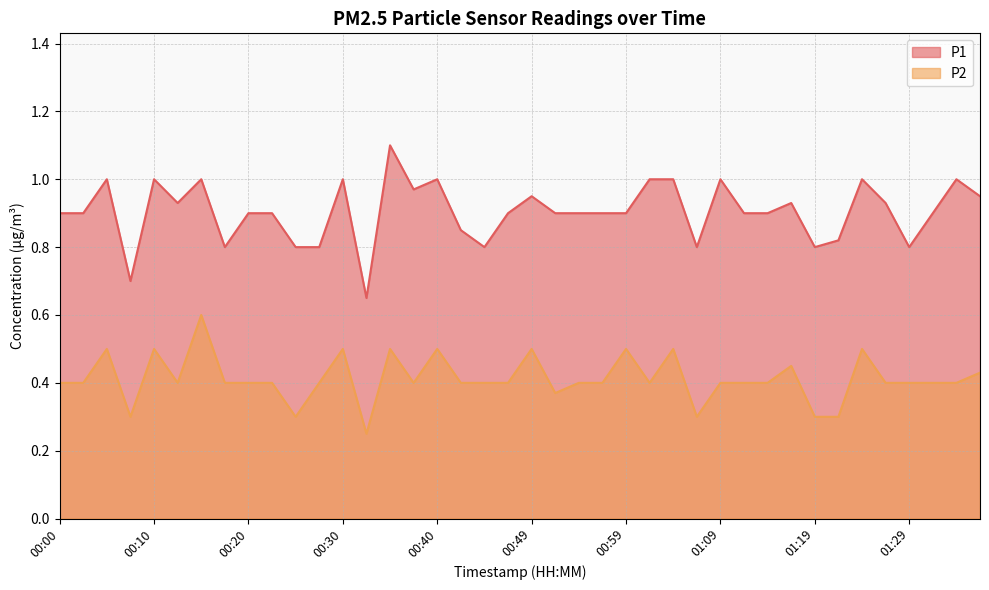

Which category has the highest value across all series?

00:35